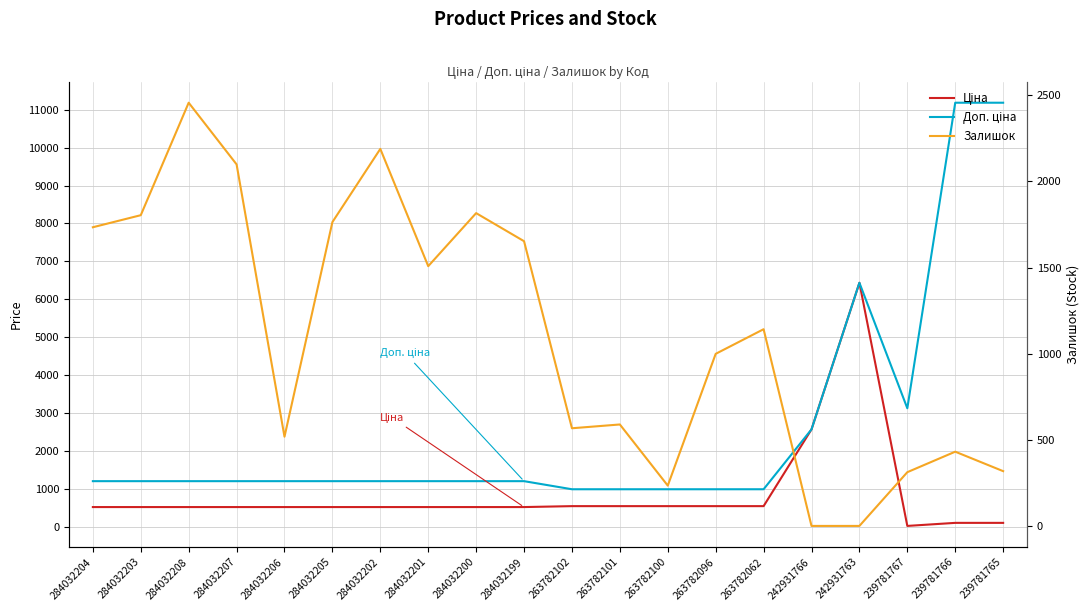

What position from the left is 284032207?

4